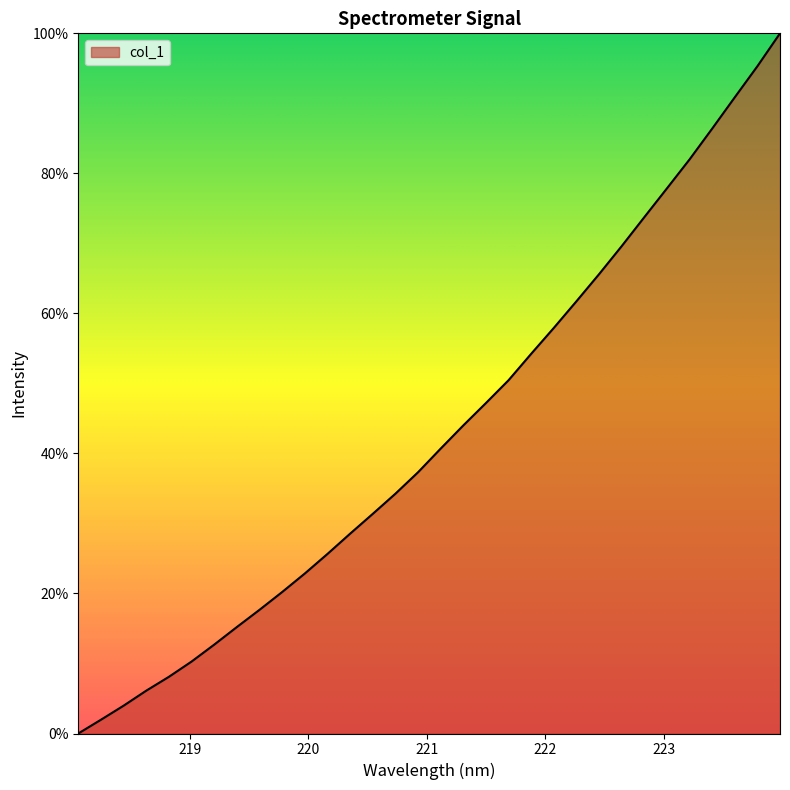

What is the difference between the maximum and minimum values?

100.0